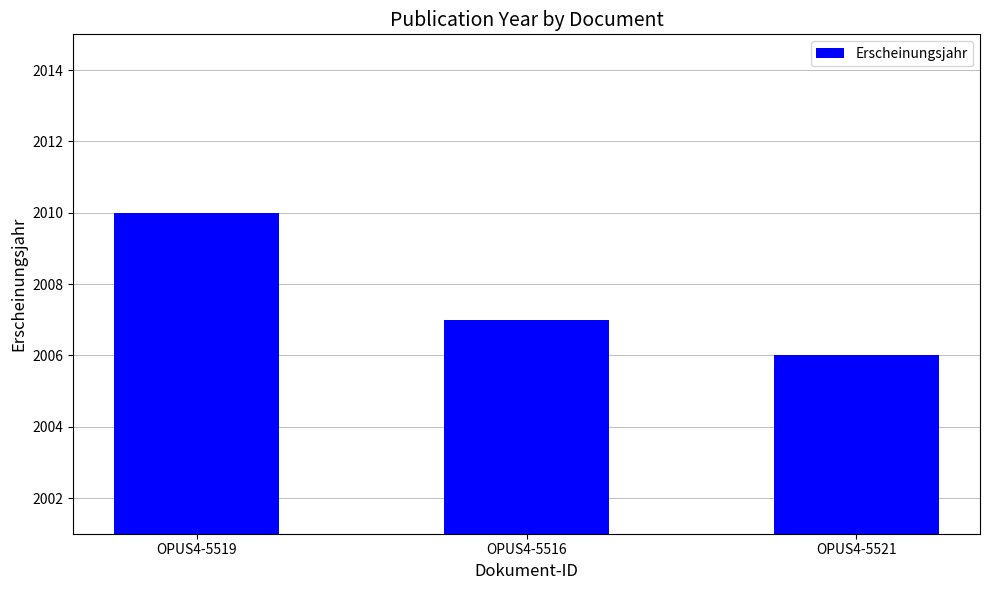

Is it true that the value at OPUS4-5516 is 2007?

True